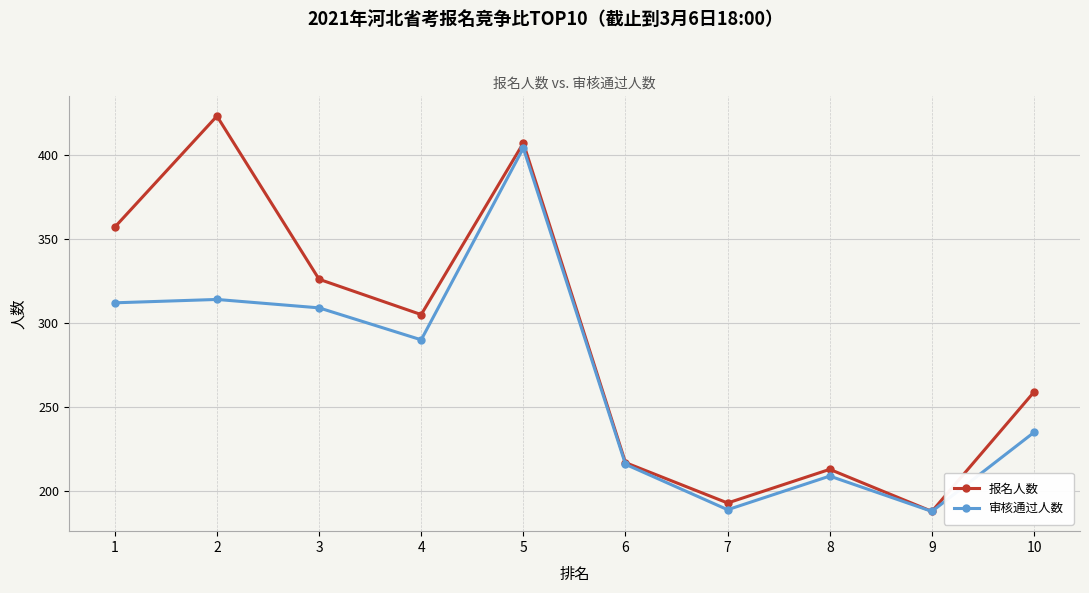

What is the minimum value for 审核通过人数?

188